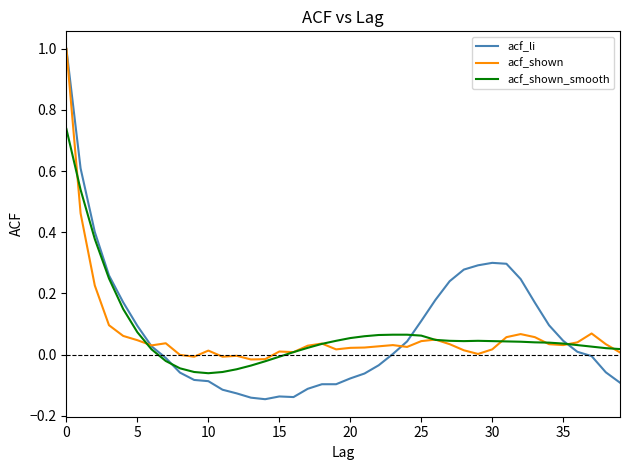

Which series has the widest spread of values?

acf_li